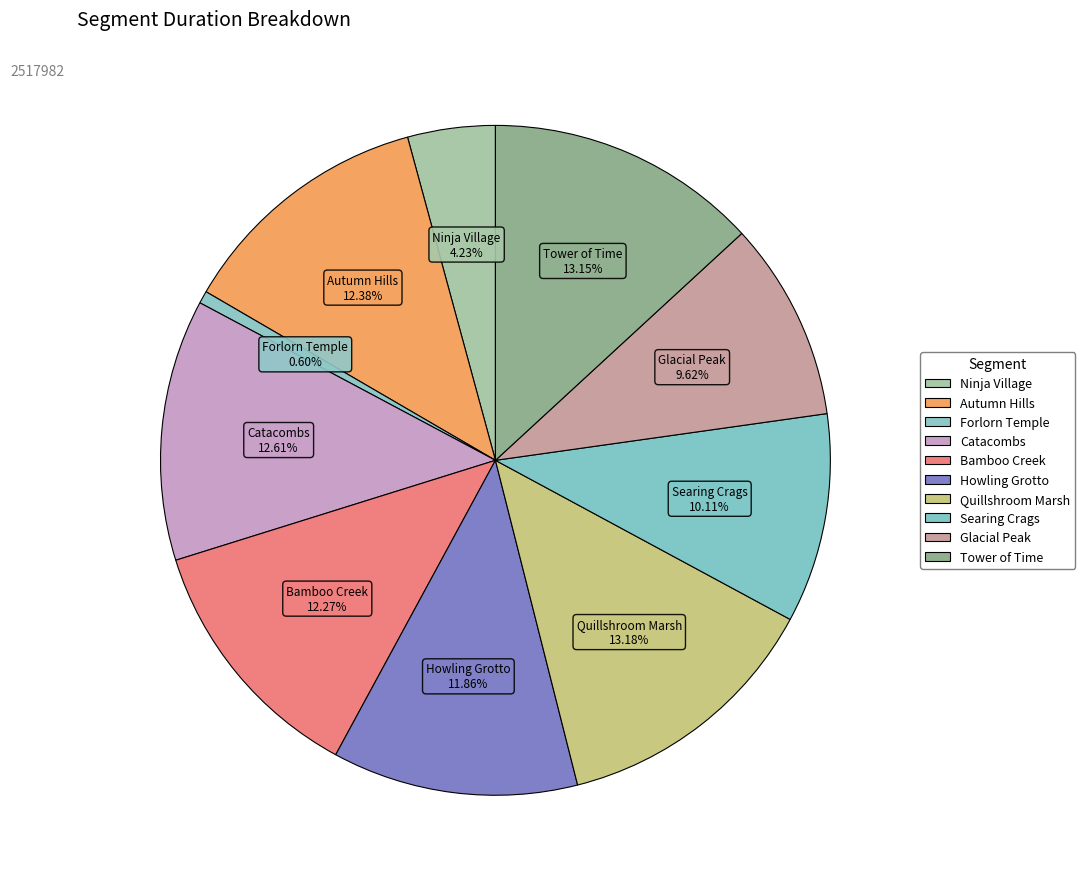

To the nearest percent, what is the difference between the largest and smallest slice percentages?

13%